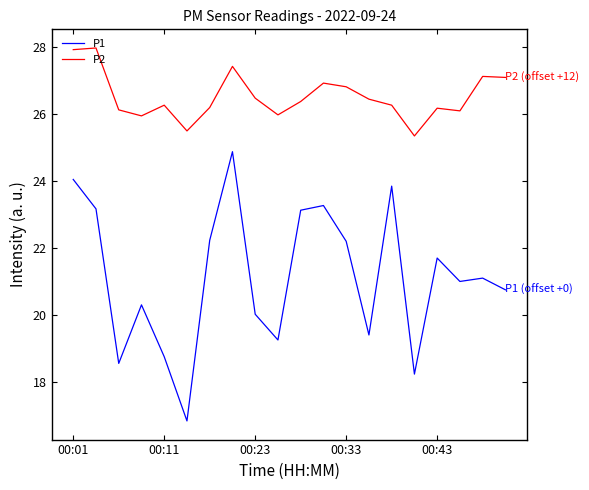

True or false: P1 and P2 cross at least once.

False